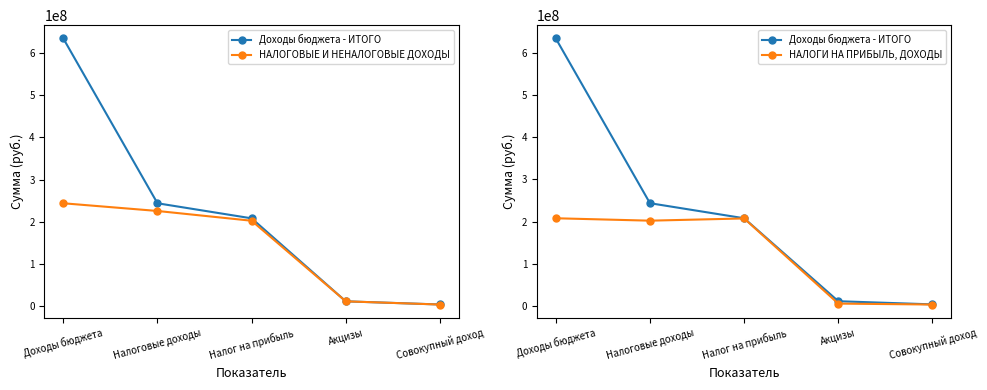

Is it true that НАЛОГОВЫЕ И НЕНАЛОГОВЫЕ ДОХОДЫ equals 52629395.9 at Налоговые доходы?

False